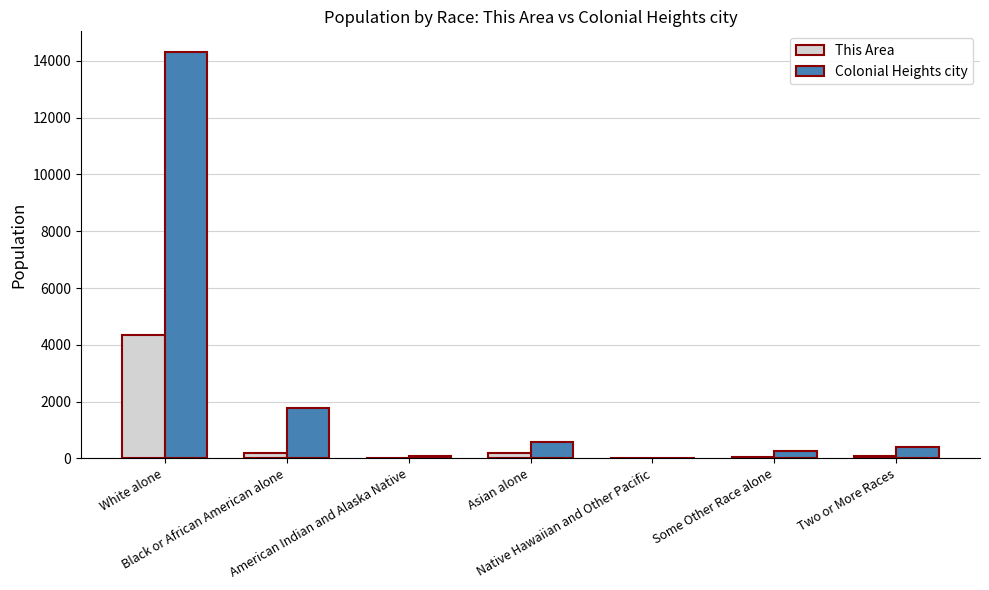

At which label is Colonial Heights city closest to 7167?

Black or African American alone